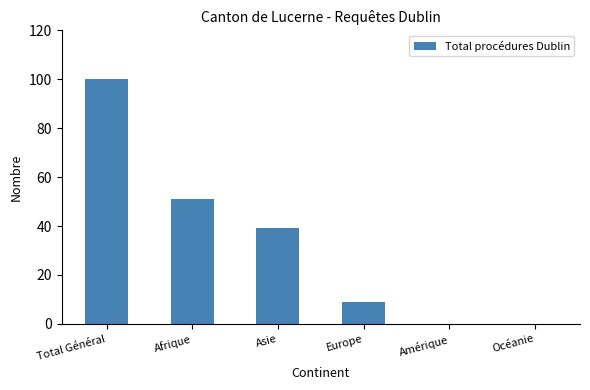

What is the maximum value shown in the chart?

100